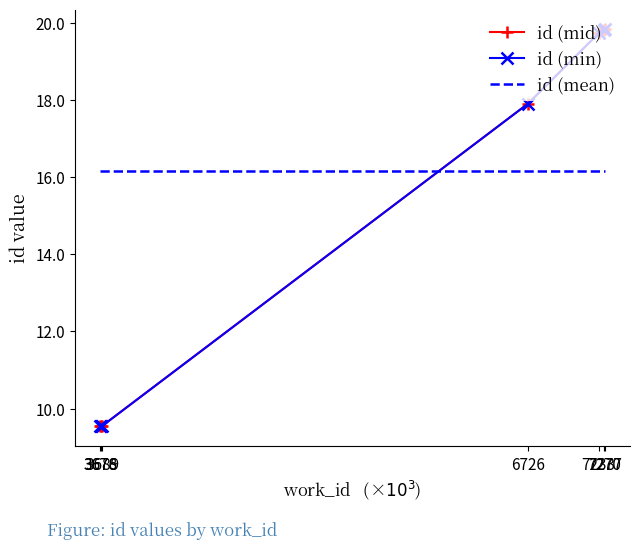

What are all the series names shown in the legend?

id (mid), id (min), id (mean)